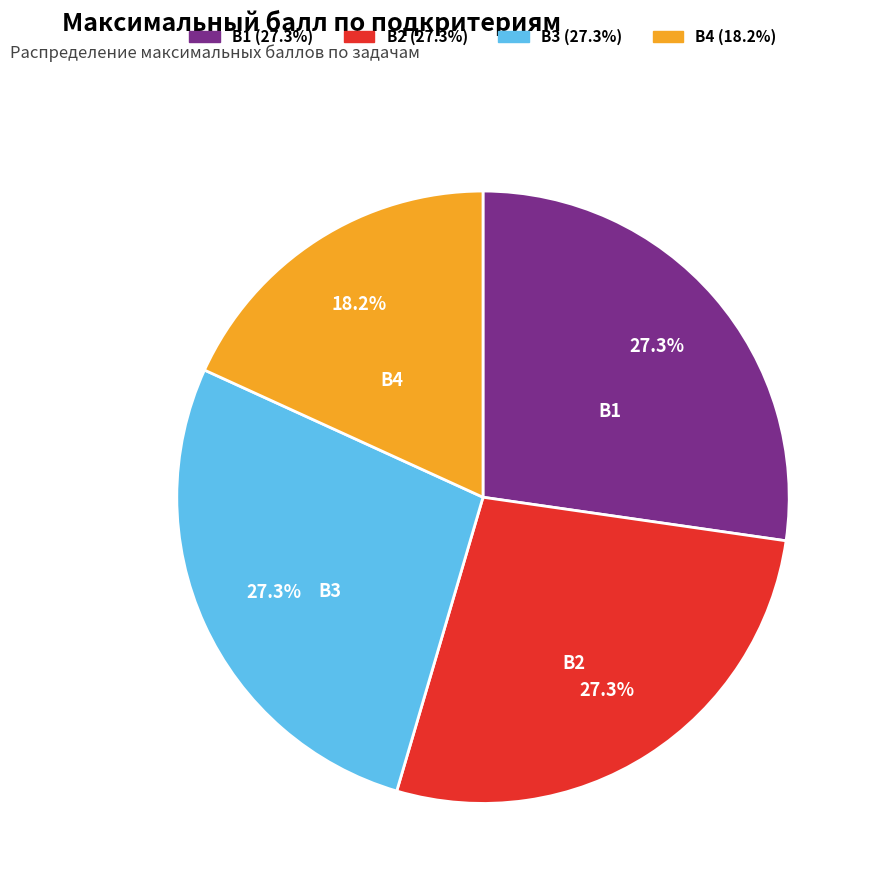

True or false: B4 accounts for 10% of the total.

False